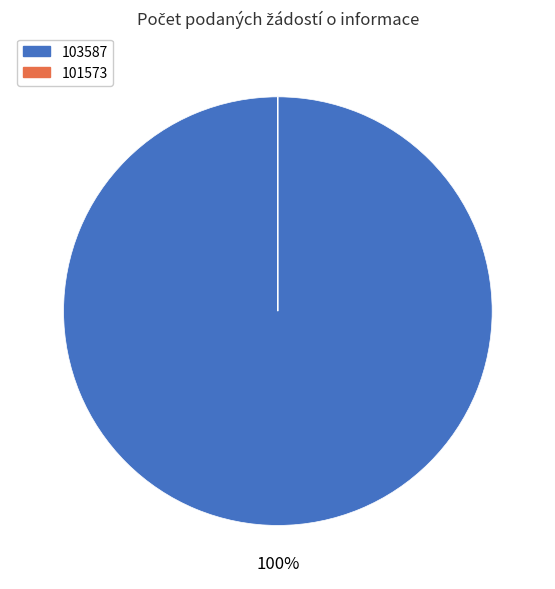

What is the majority slice?

103587